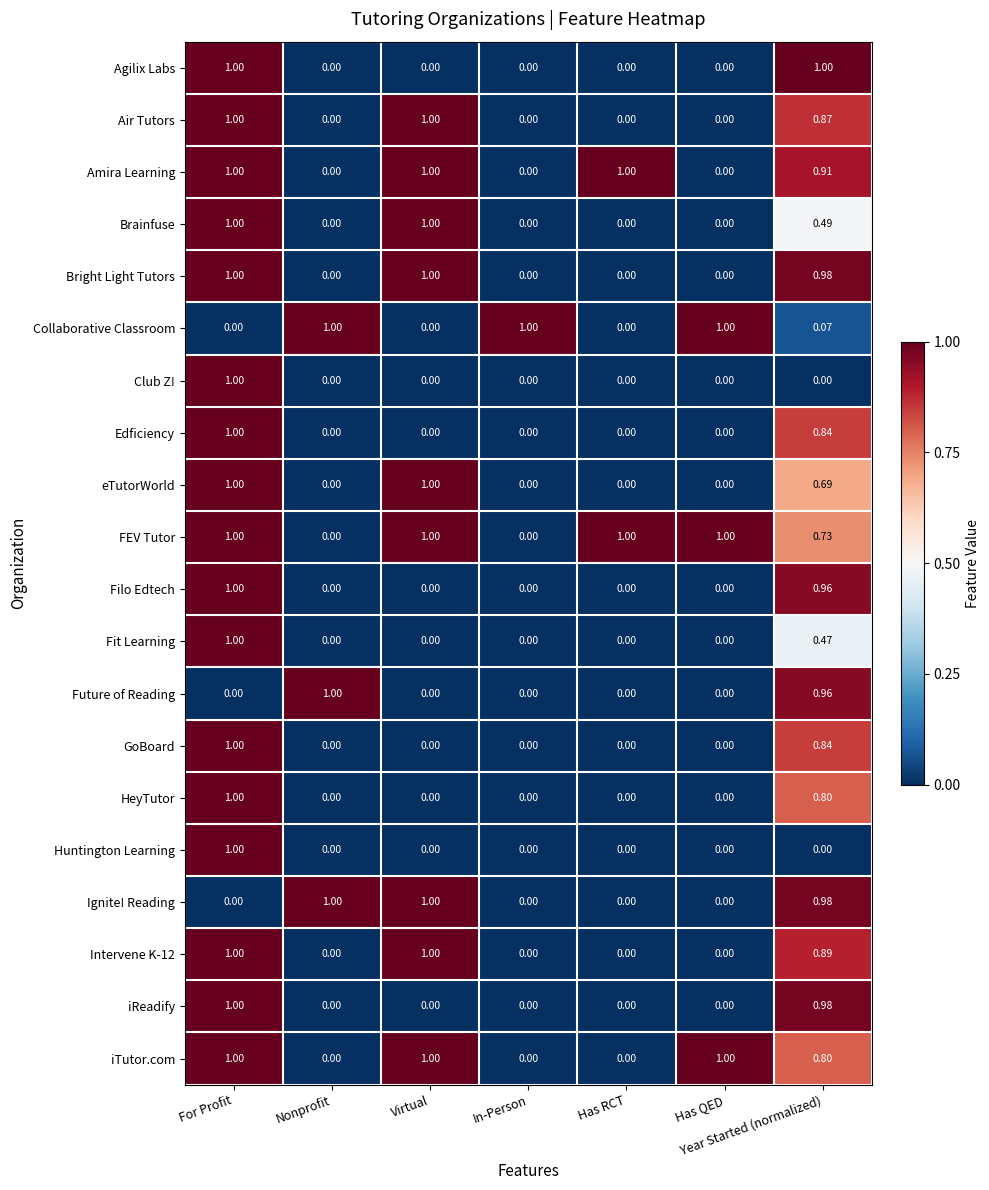

Is the value of Filo Edtech at Year Started (normalized) greater than the value of Brainfuse at For Profit?

No